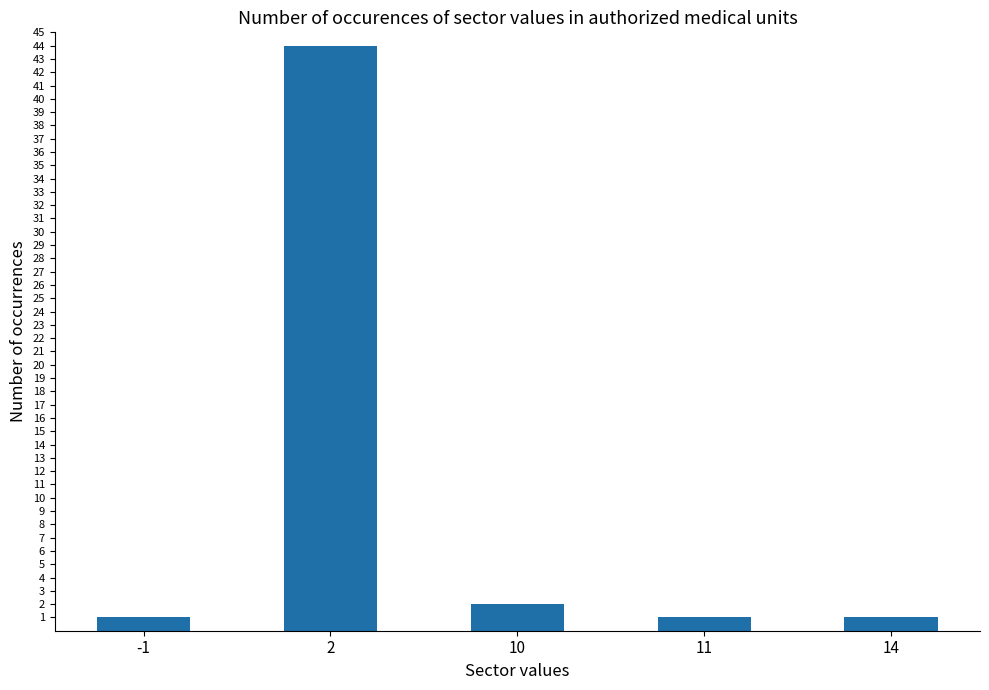

The value at 2 is 12. True or false?

False